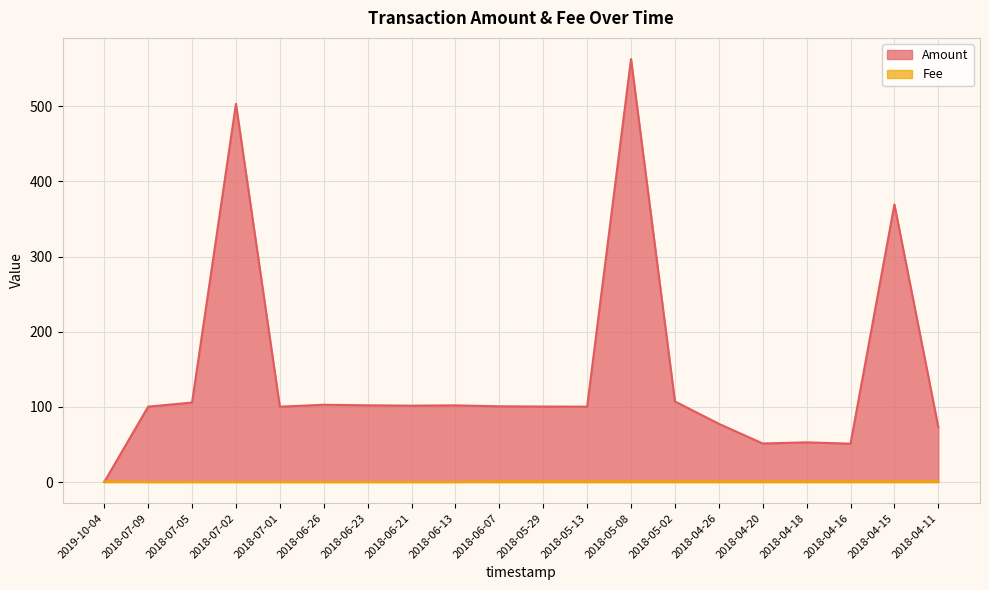

Where does the Amount series first go above 100?

2018-07-09